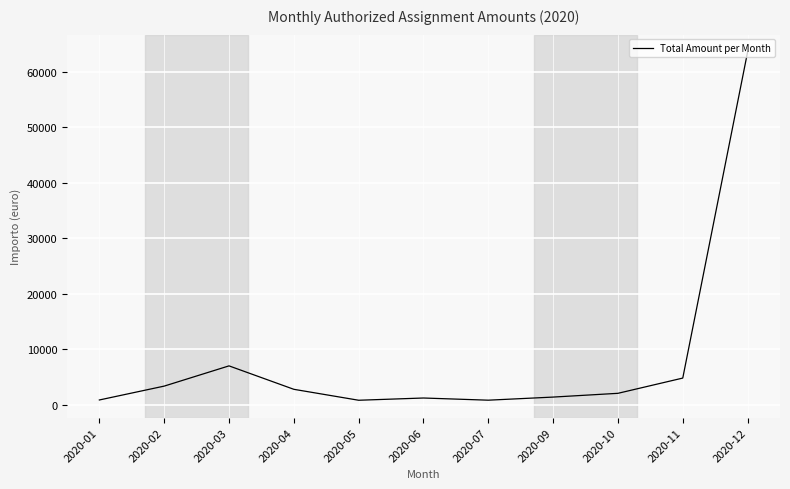

What is the difference between the maximum and minimum values?

62800